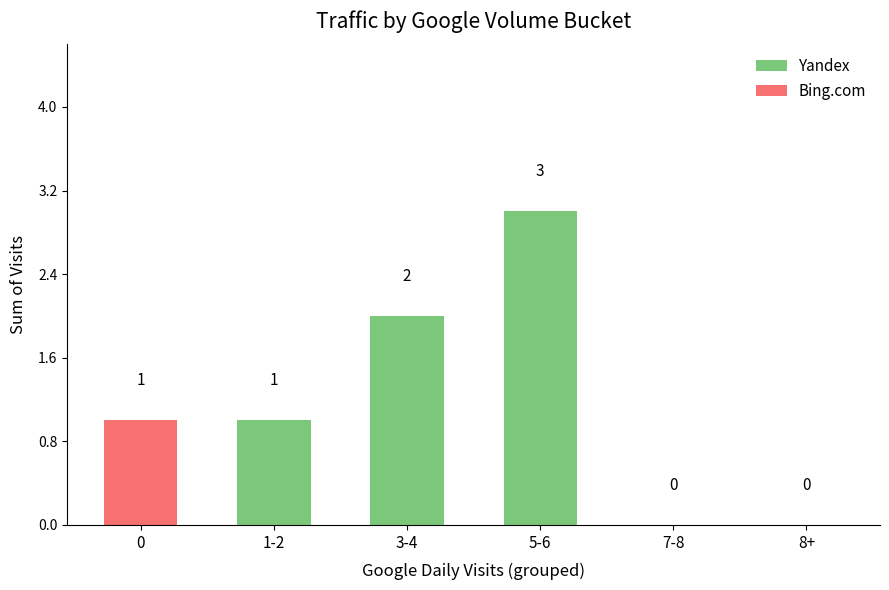

Where is Yandex nearest to the value 1?

1-2